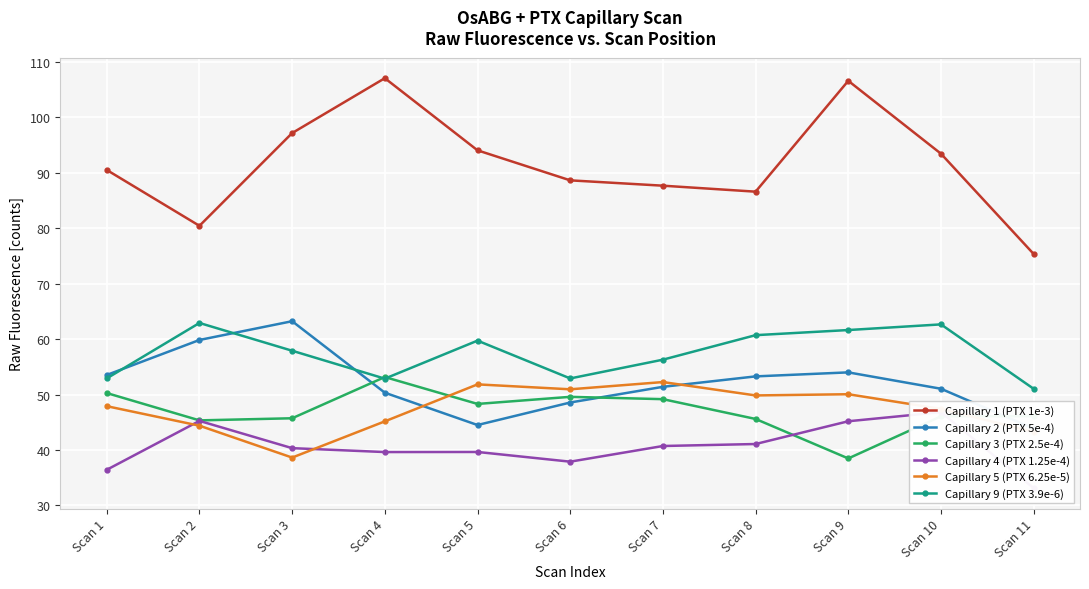

Which series changed the most between Scan 3 and Scan 10?

Capillary 2 (PTX 5e-4)